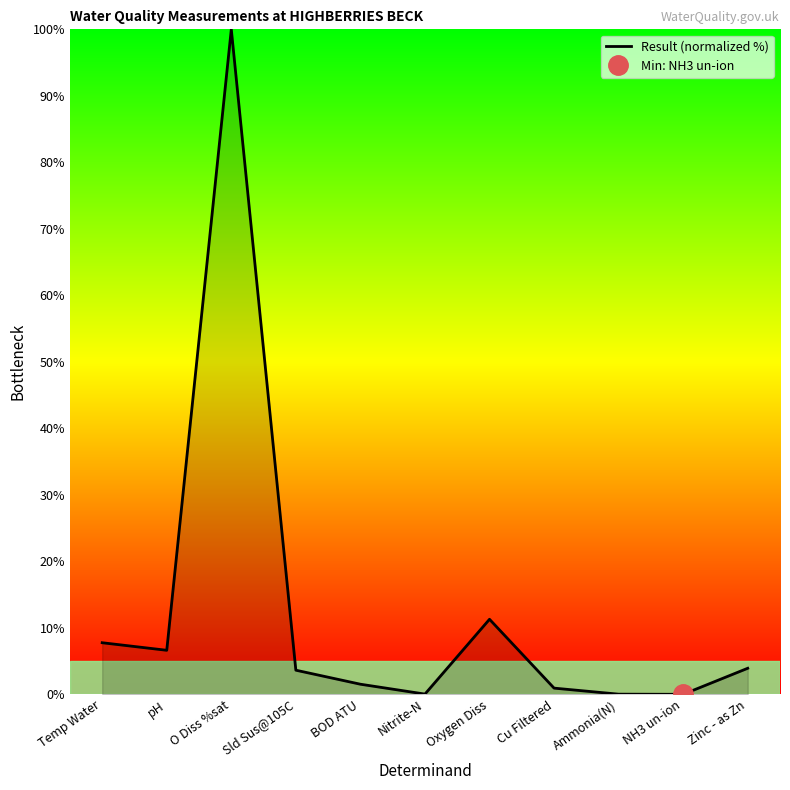

What is the value of the 1st point from the left?

7.8